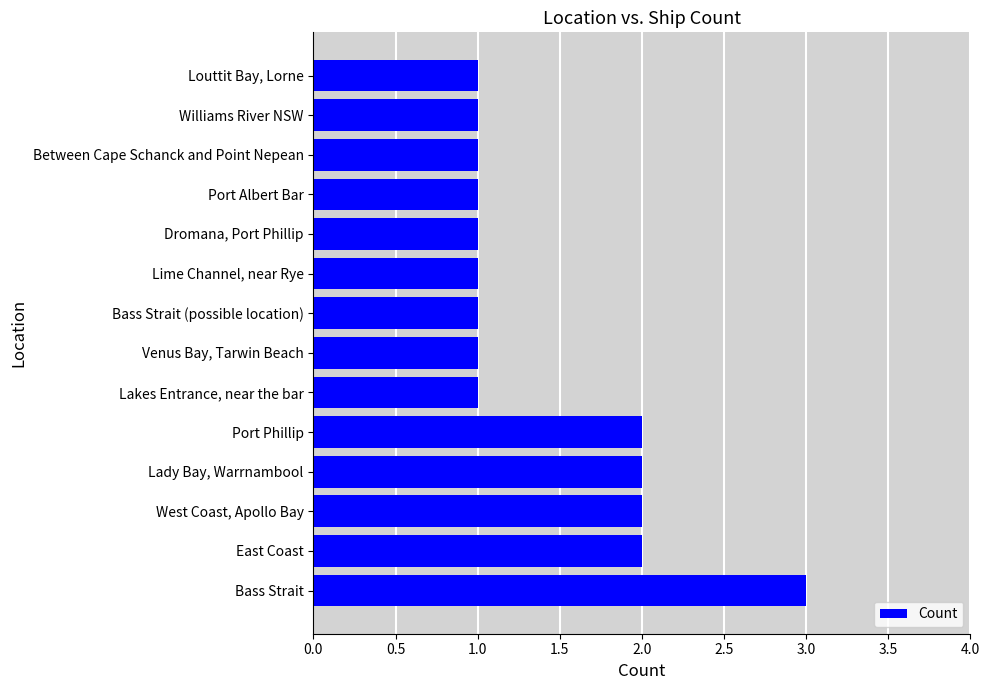

At which category does the chart reach its peak across all series?

Bass Strait